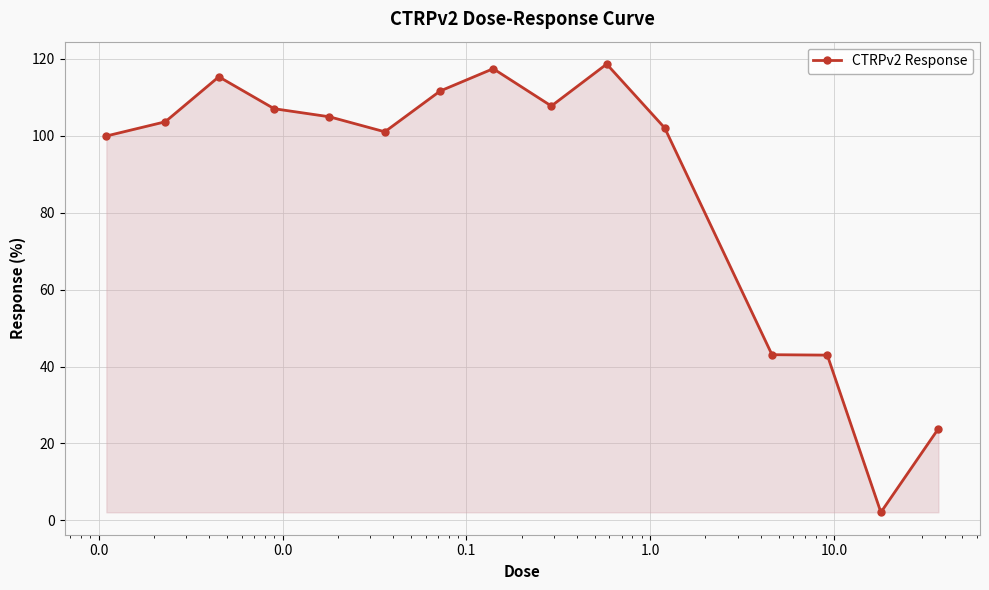

What is the greatest value displayed?

118.6